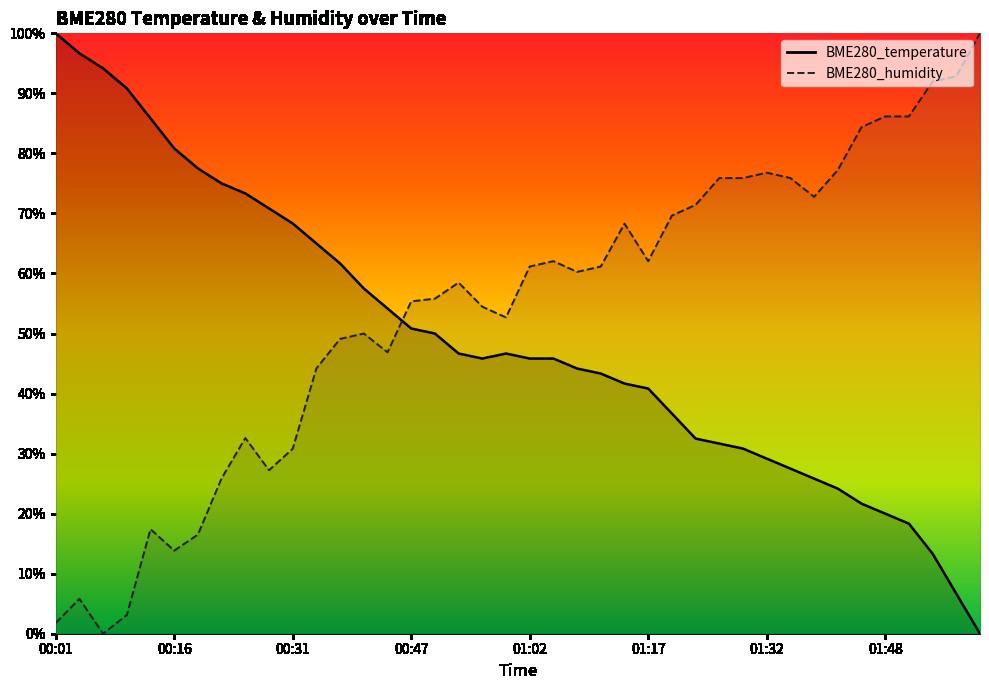

What is the spread (max minus min) of values at 00:56?

0.1